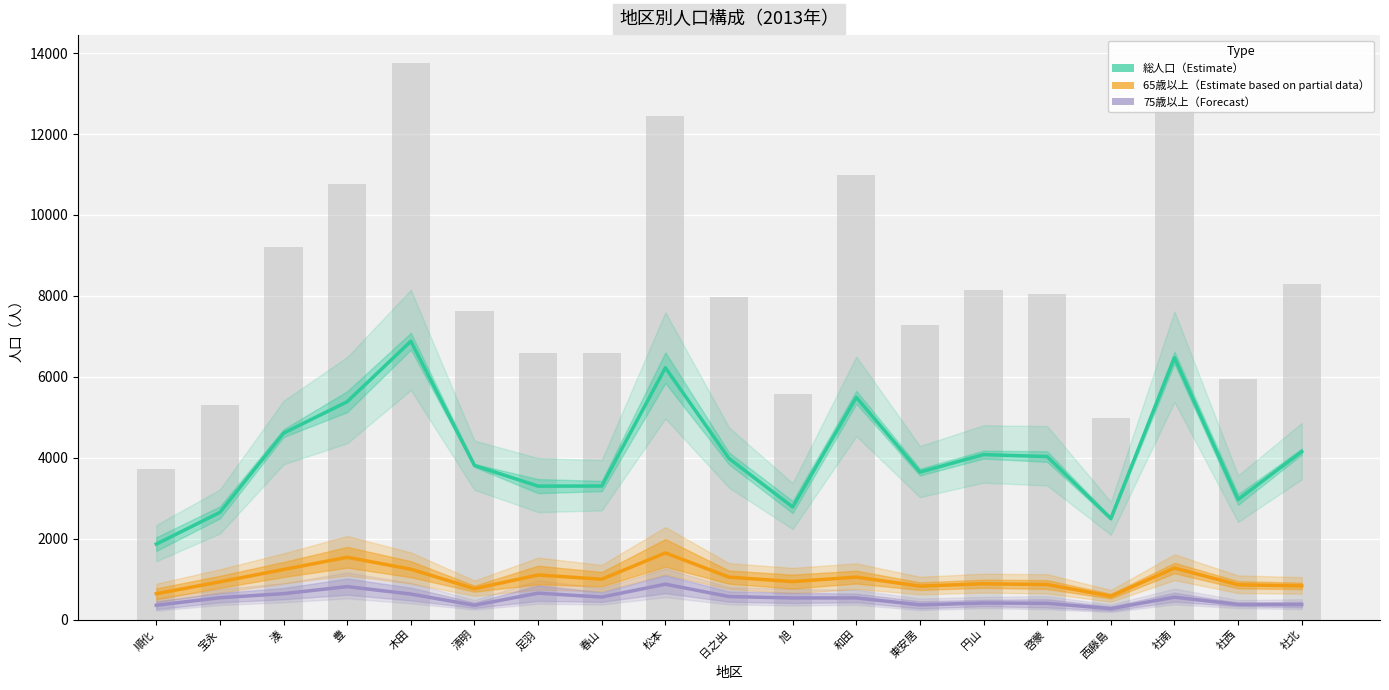

Between 社南 and 春山, which is larger?

春山